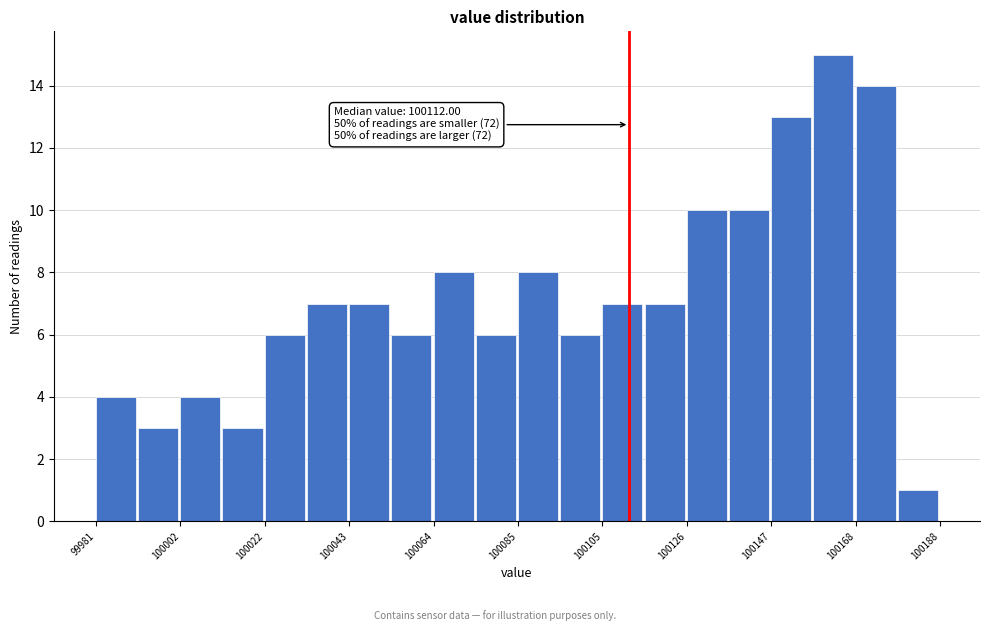

Read against the x-axis, roughly where is the centre of the tallest bar?

100160